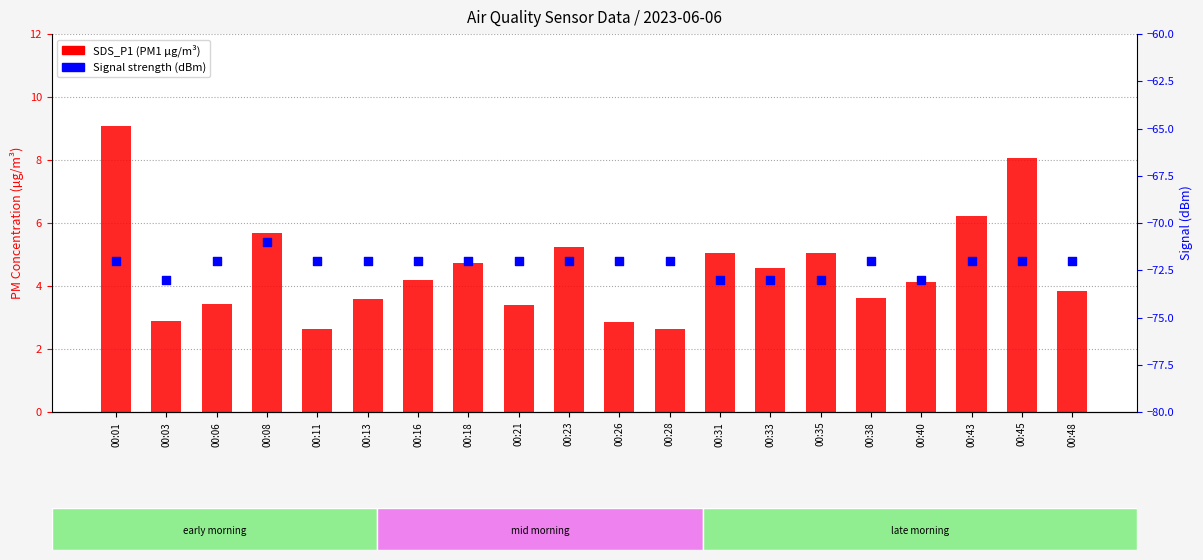

What is the total value across all series at 00:28?

-69.3